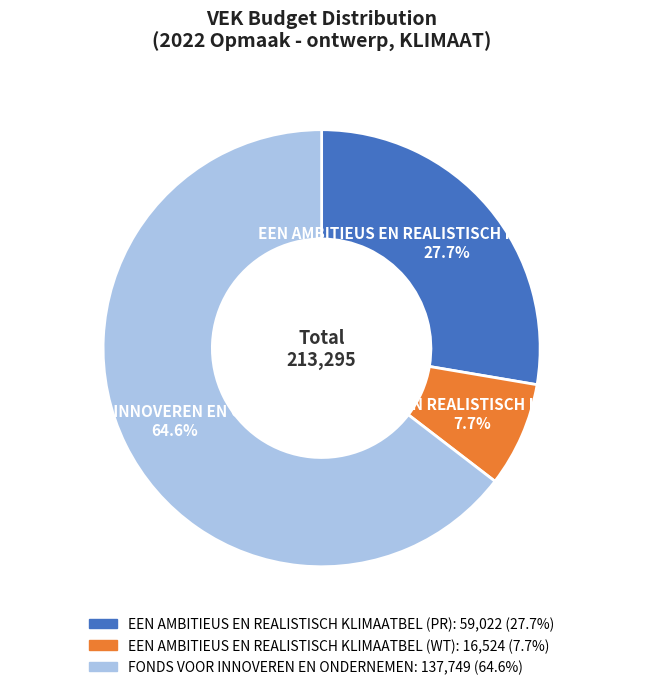

What percentage is NOT represented by FONDS VOOR INNOVEREN EN ONDERNEMEN?

35.4%